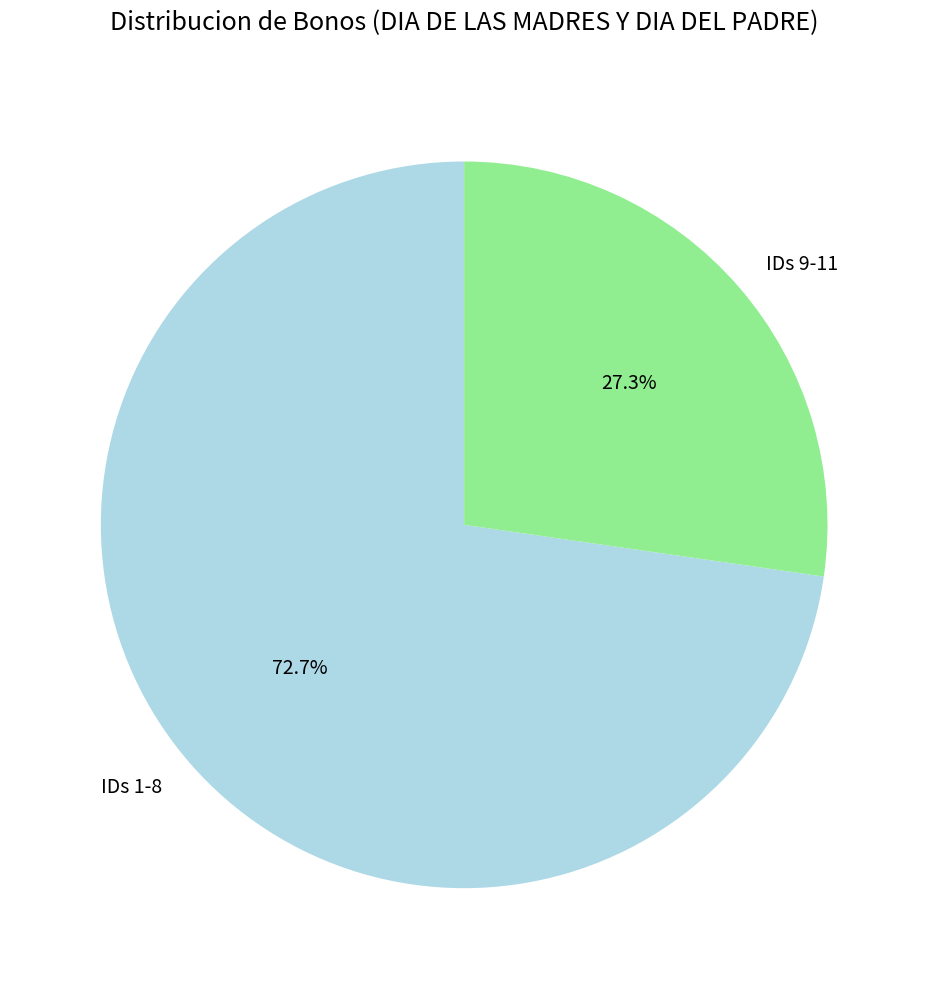

Does any single category account for the majority?

Yes